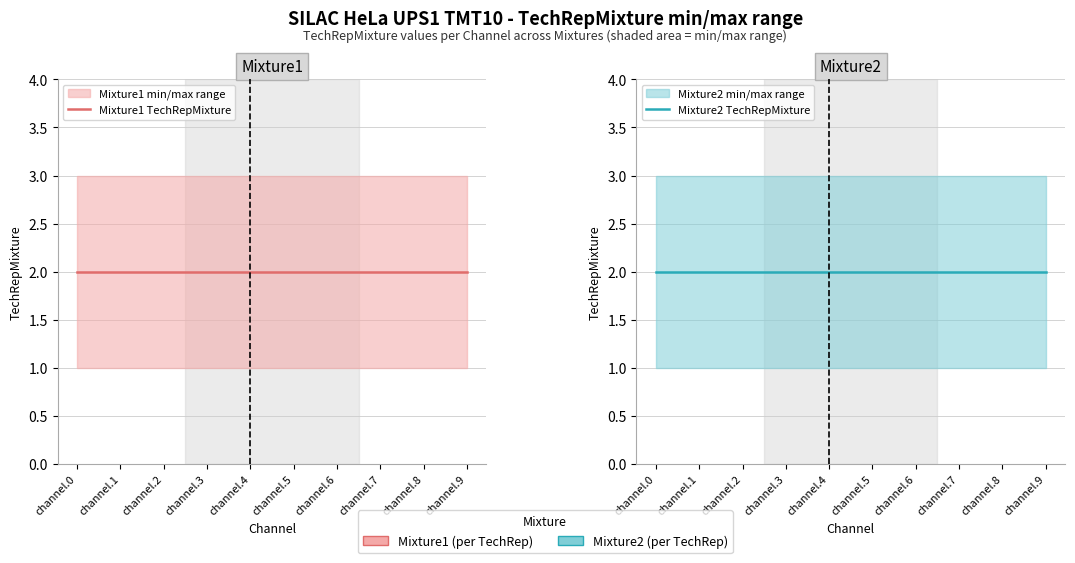

The Mixture2 series shows 0 at channel.1. True or false?

False